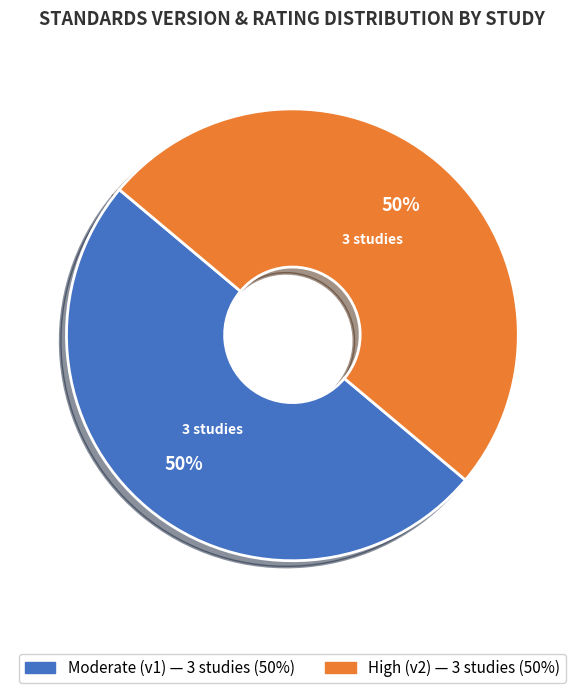

To the nearest percent, what is the average slice percentage?

50%